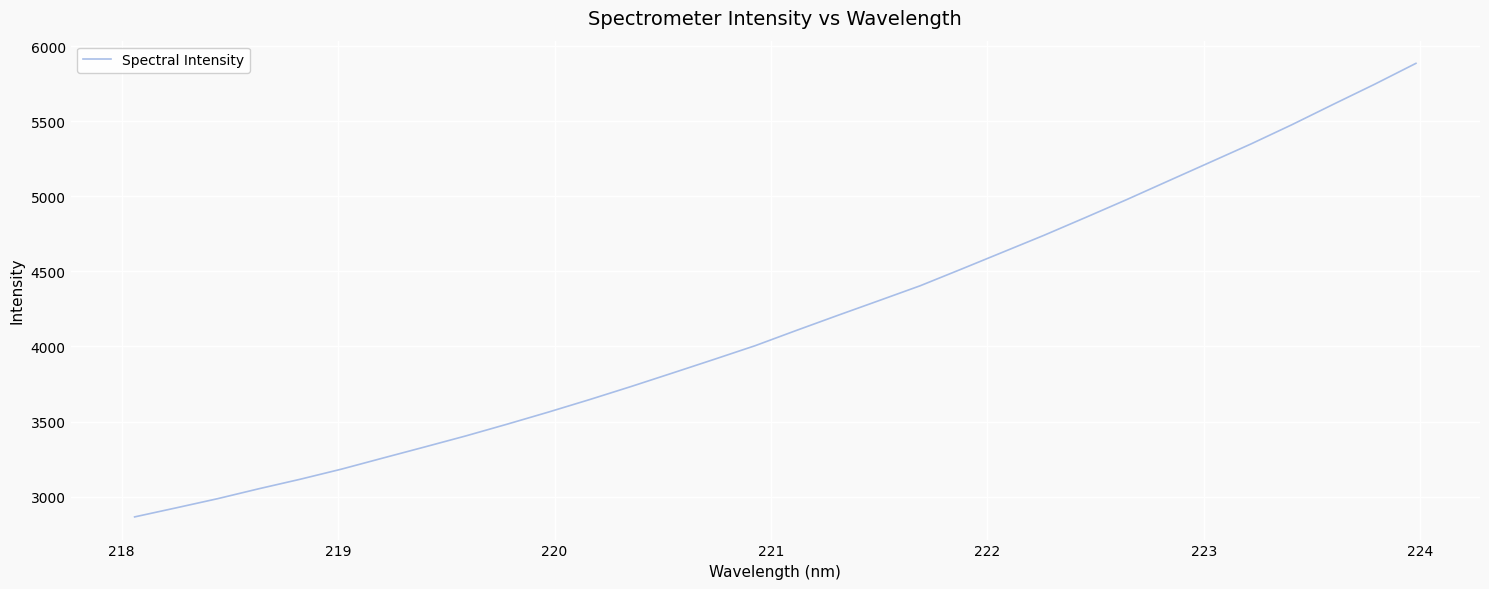

What is the sum of all values?

133419.9